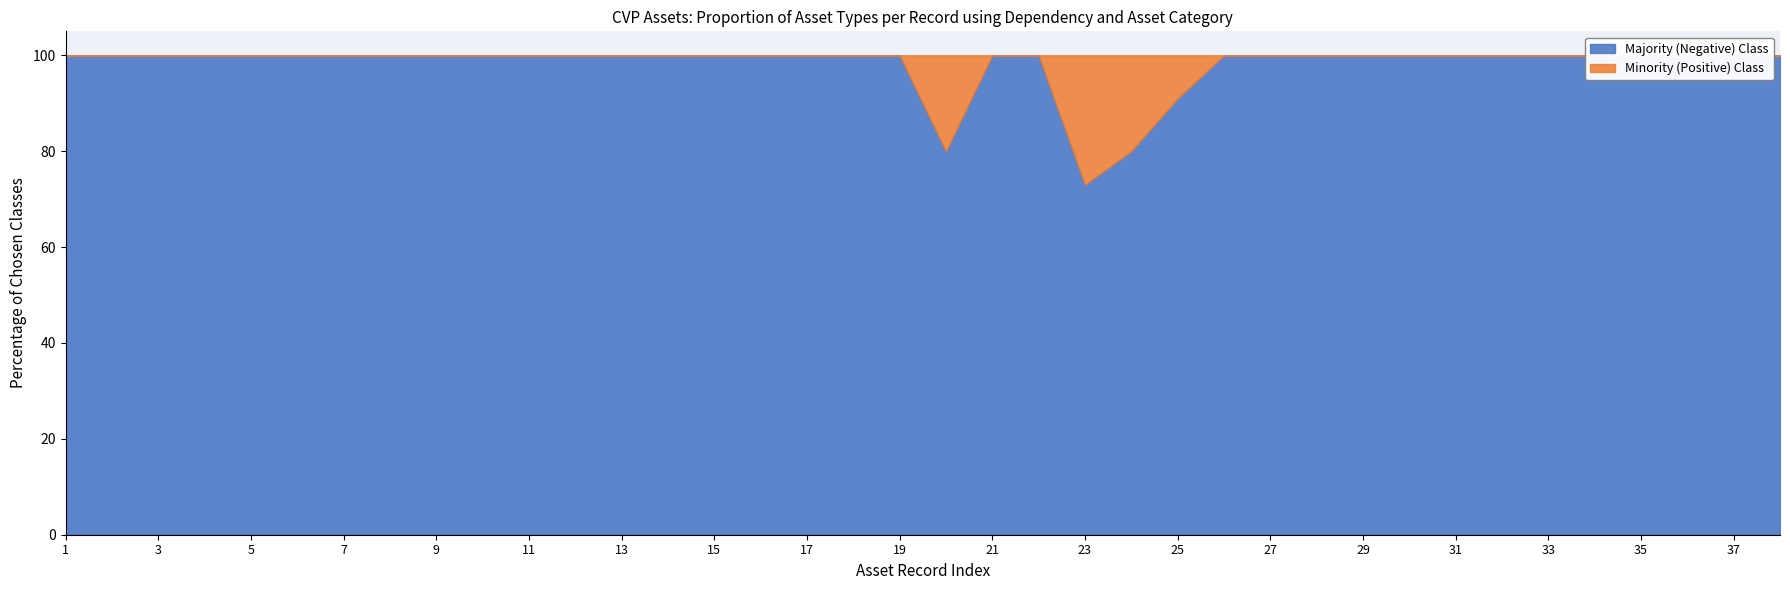

Which series changed the most between 3 and 16?

Majority (Negative) Class